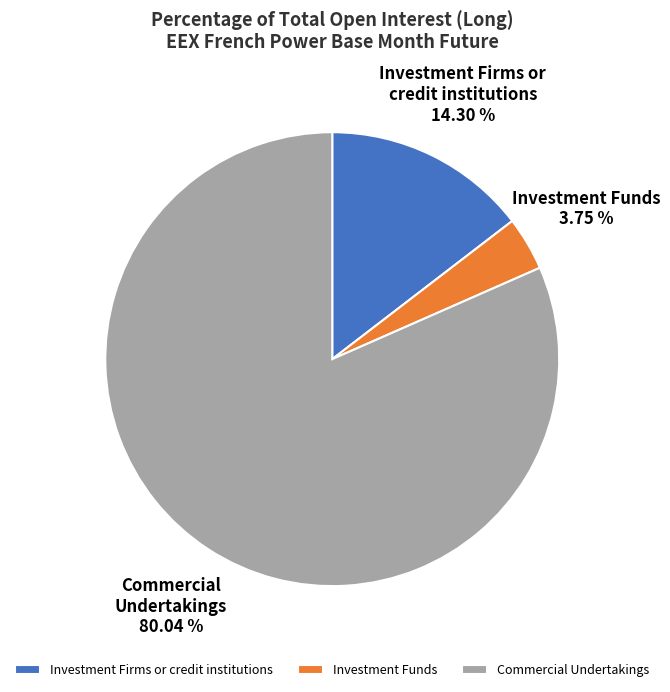

What is the smallest slice in the pie chart?

Investment Funds